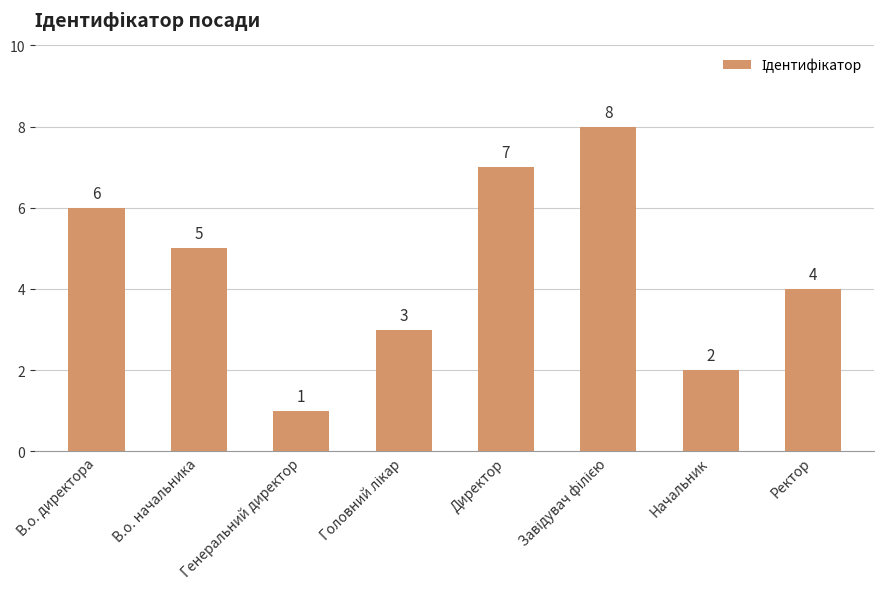

What position from the right is В.о. начальника?

7